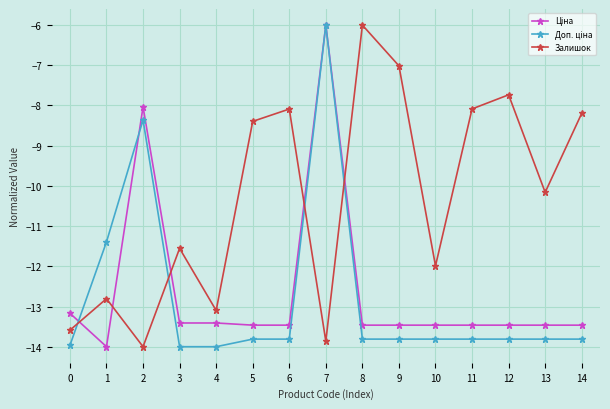

What is the spread (max minus min) of values at 3?

2.4